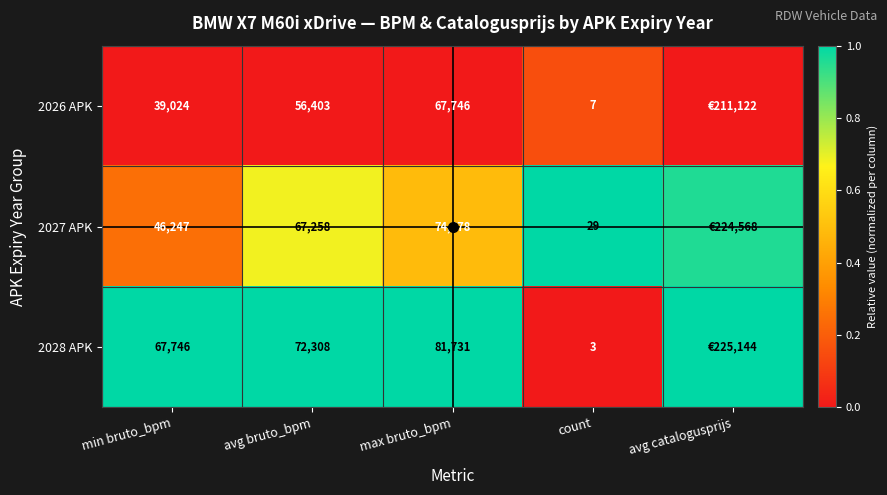

Rank the series at max bruto_bpm from highest to lowest value.

2028 APK, 2027 APK, 2026 APK